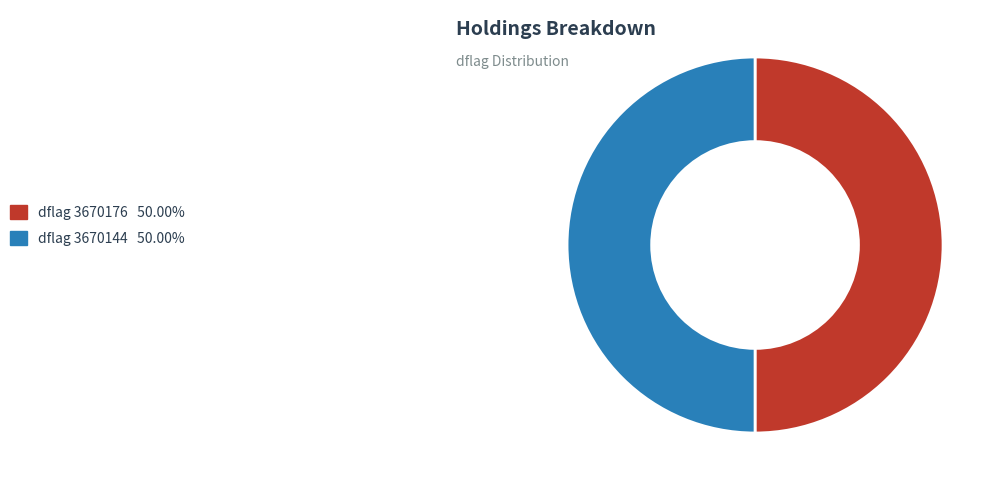

What is the smallest slice in the pie chart?

3670144